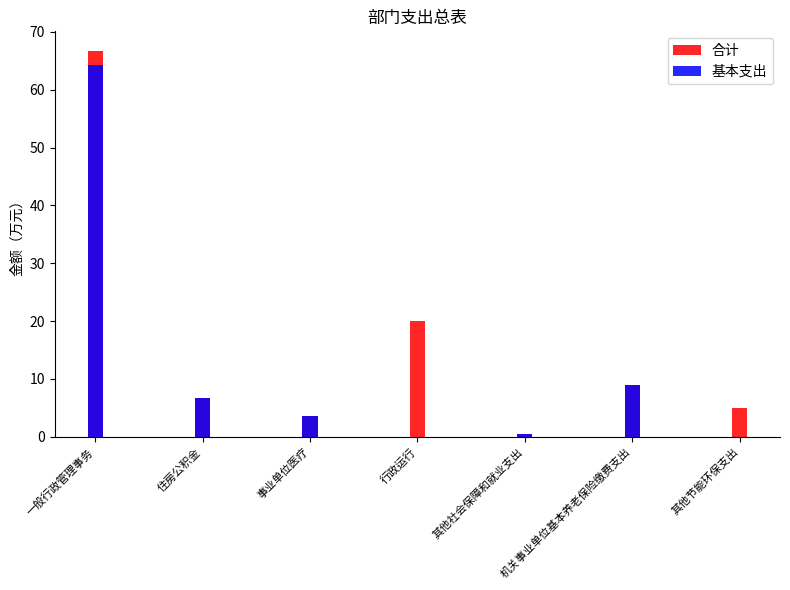

How many values in the 基本支出 series are below 3?

3